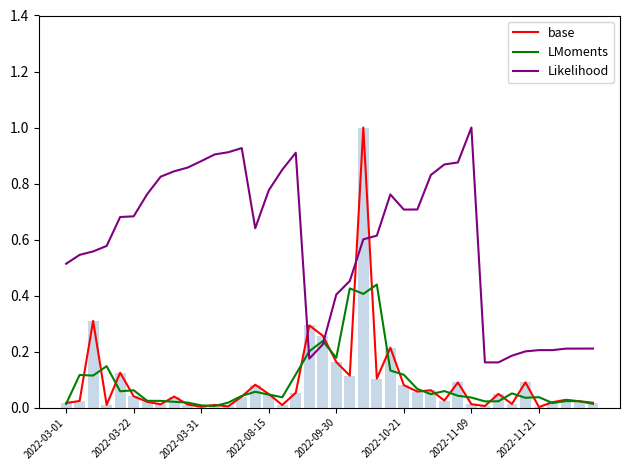

What is the difference between the second highest and second lowest values in the LMoments series?

0.4